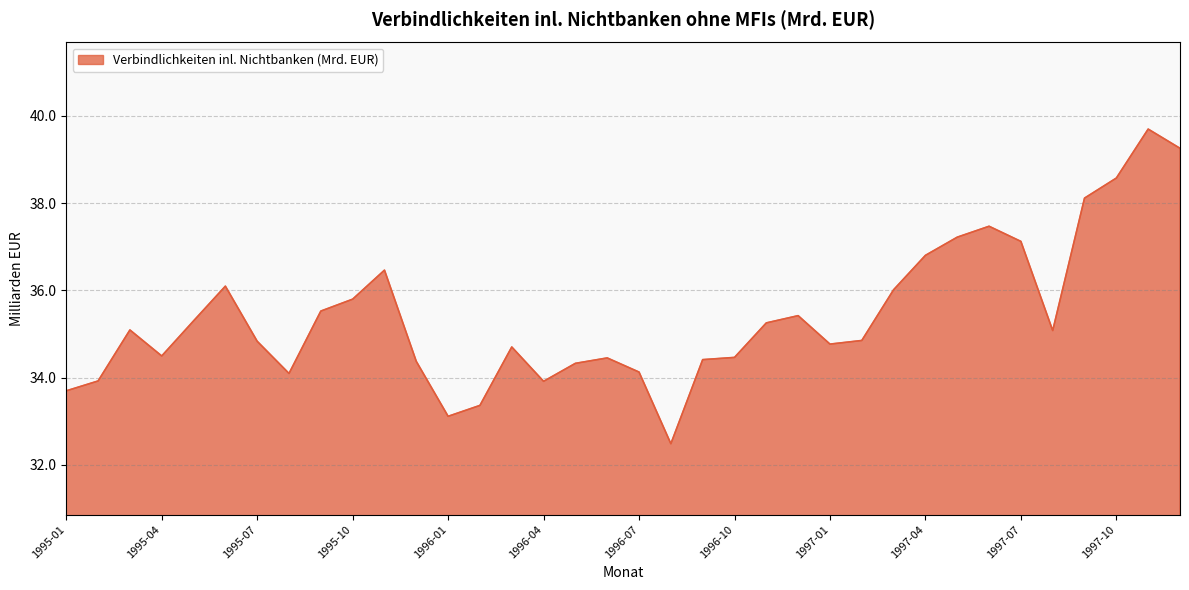

Does the chart have visible grid lines?

Yes